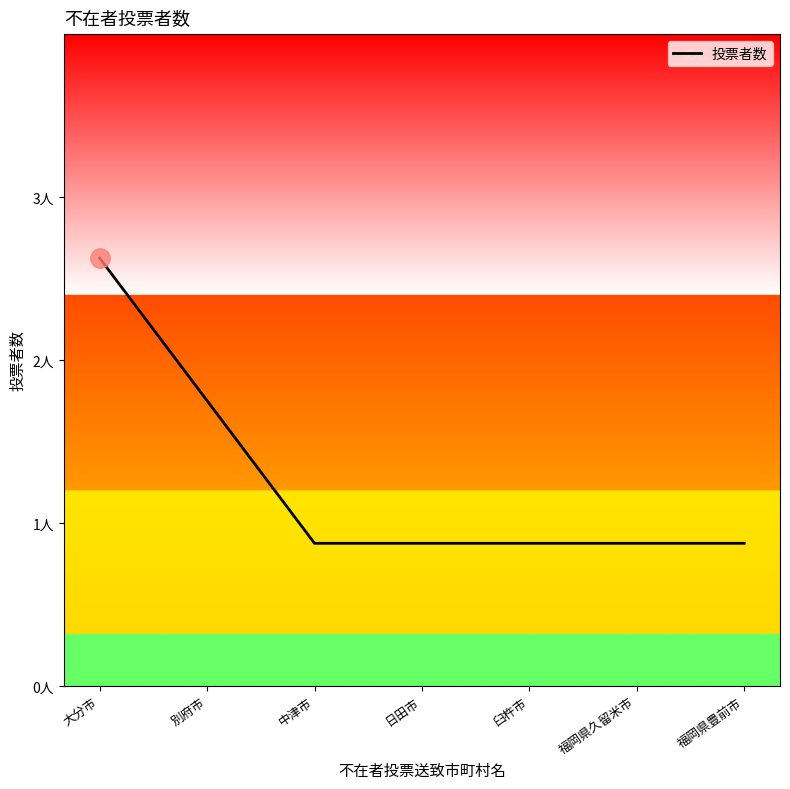

Does the chart have visible grid lines?

No